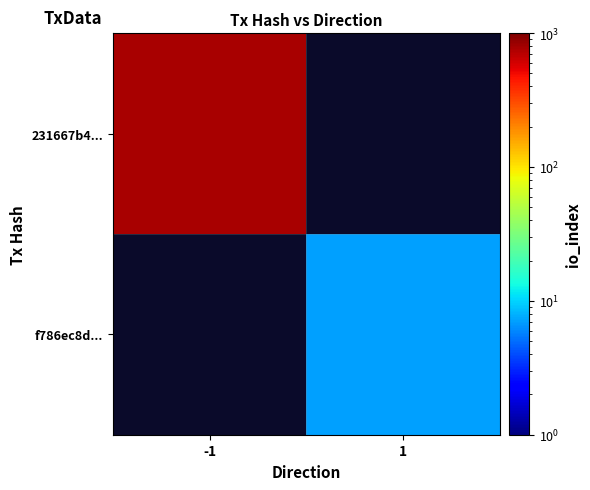

How many data points does each series have?

2